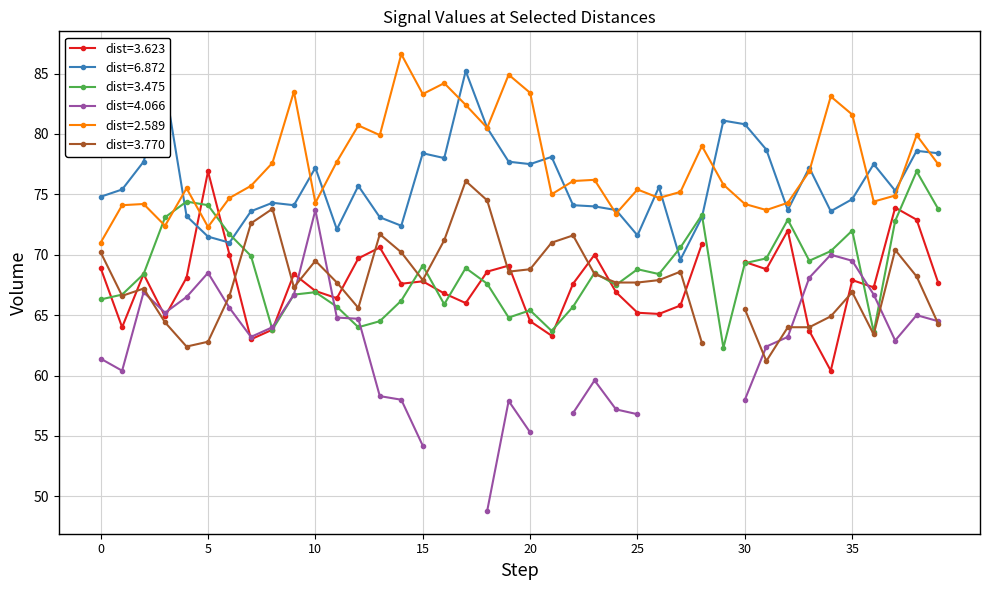

What is the sum of all 2.589 values?

3100.2